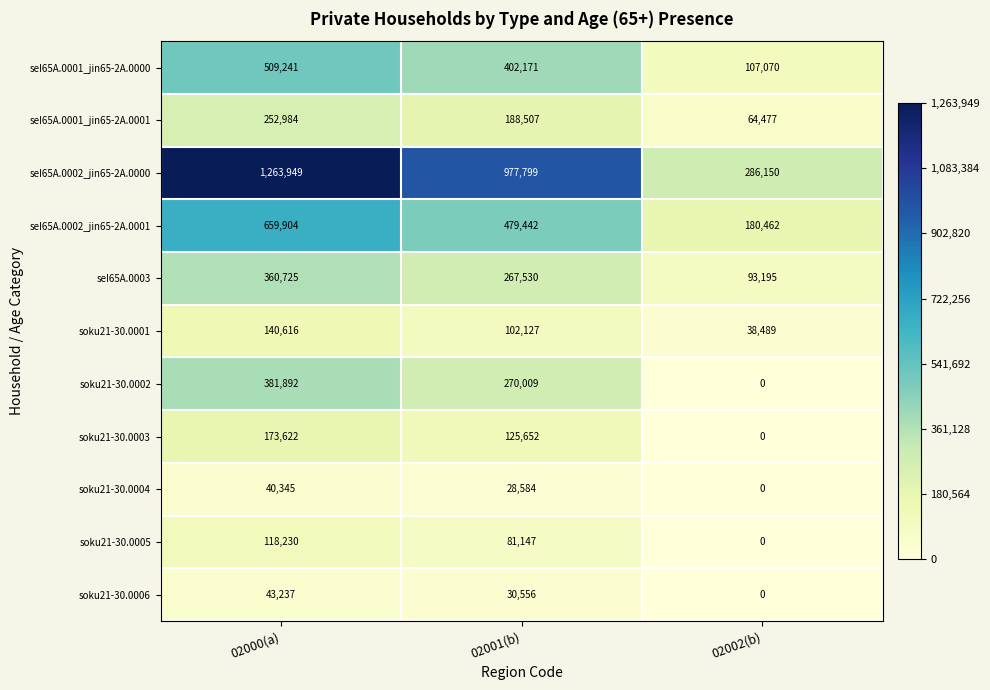

List the series in order of their peak value, highest first.

seI65A.0002_jin65-2A.0000, seI65A.0002_jin65-2A.0001, seI65A.0001_jin65-2A.0000, soku21-30.0002, seI65A.0003, seI65A.0001_jin65-2A.0001, soku21-30.0003, soku21-30.0001, soku21-30.0005, soku21-30.0006, soku21-30.0004